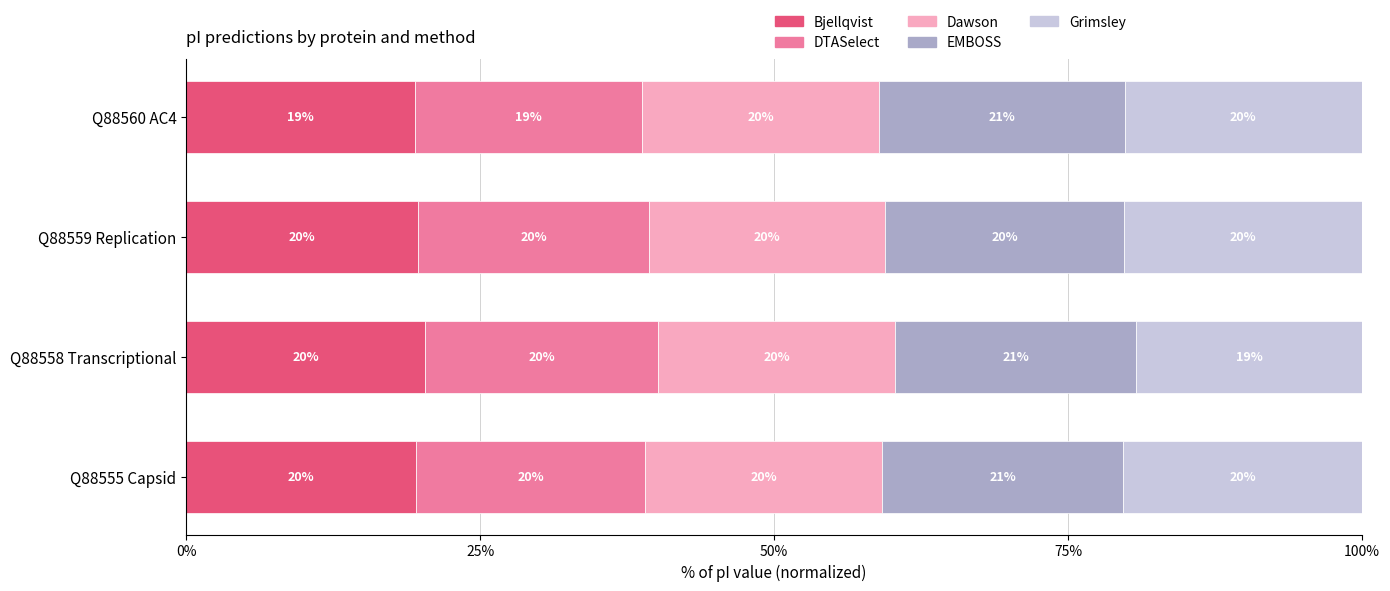

What is the minimum value for Bjellqvist?

19.4